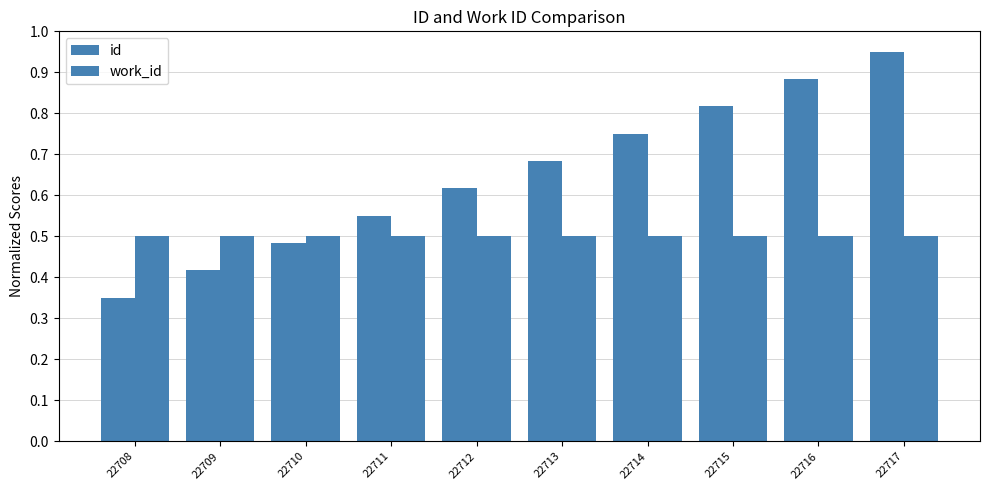

What is the approximate value of id at 22717?

0.9